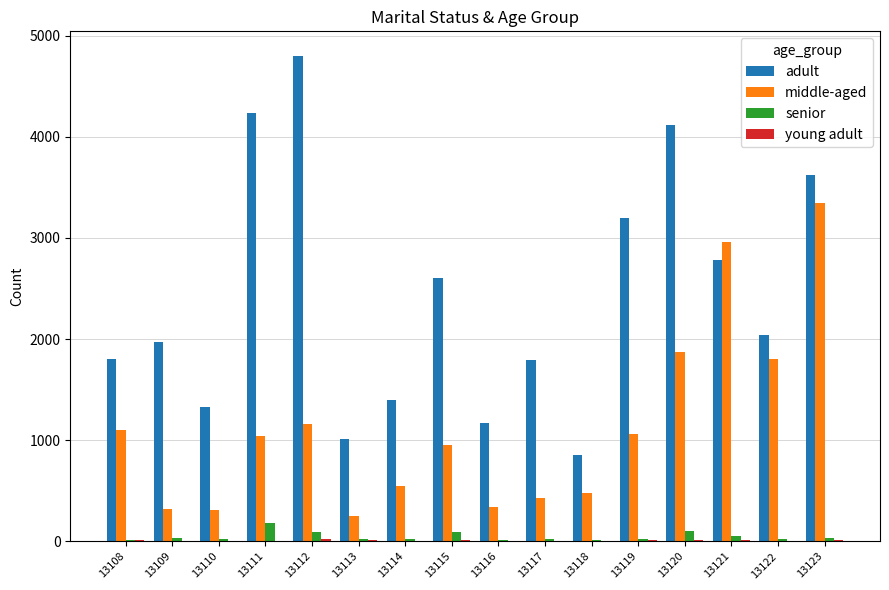

What is the maximum value for middle-aged?

3349